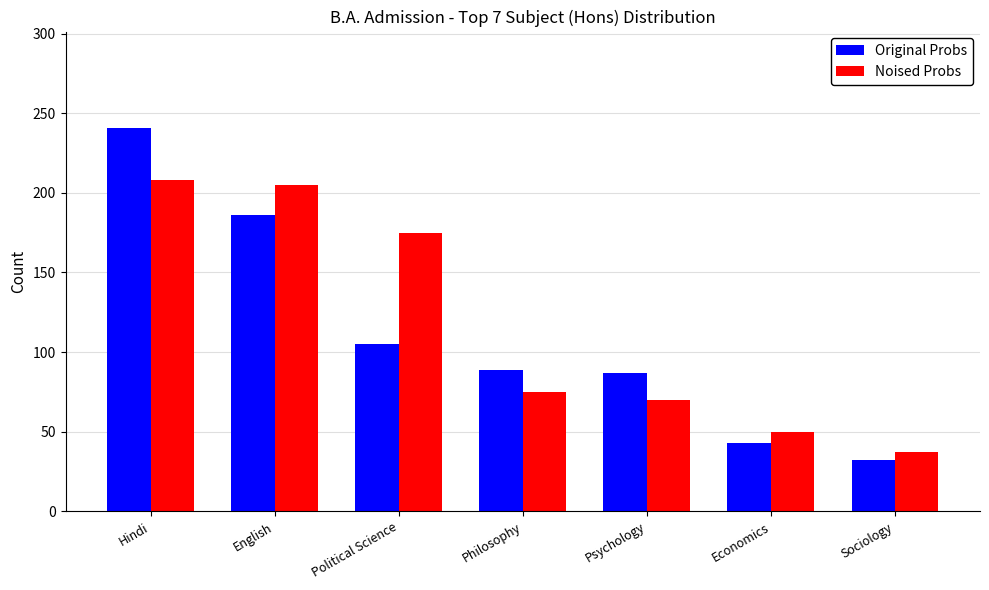

List the series in order of their overall mean, highest first.

Noised Probs, Original Probs